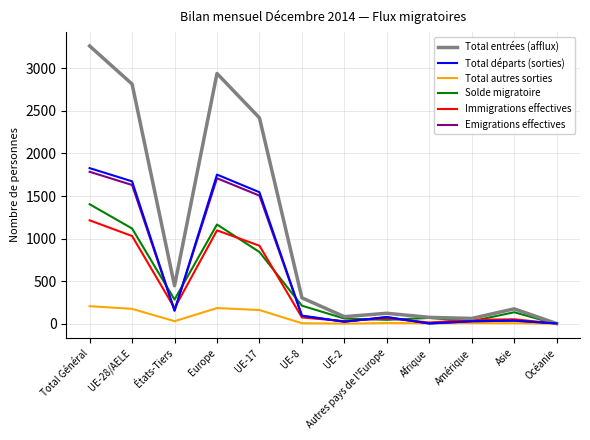

At which label is Immigrations effectives closest to 609?

UE-17